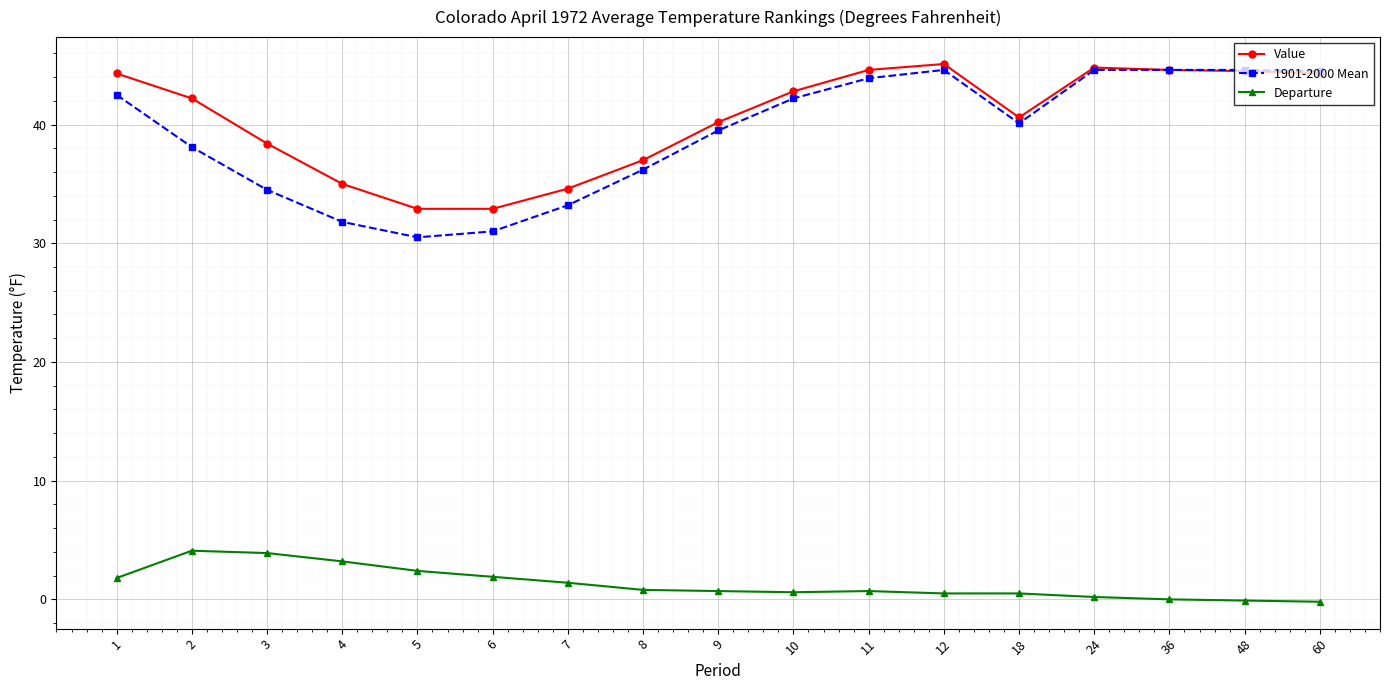

What is the difference between the highest and lowest values at 11?

43.9